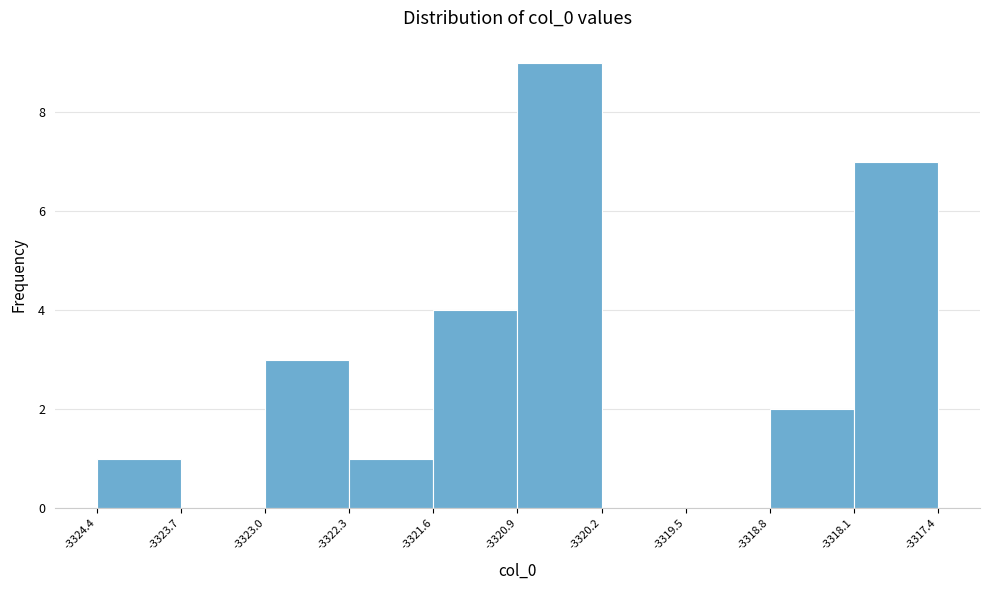

Reading left to right, list every bar in this chart as the range it spans on the x-axis followed by its height. The values are not printed on the chart, so give them approximately, as read against the axis.

-3324.4 to -3323.7: 1
-3323.7 to -3323.0: 0
-3323.0 to -3322.3: 3
-3322.3 to -3321.6: 1
-3321.6 to -3320.9: 4
-3320.9 to -3320.2: 9
-3320.2 to -3319.5: 0
-3319.5 to -3318.8: 0
-3318.8 to -3318.1: 2
-3318.1 to -3317.4: 7